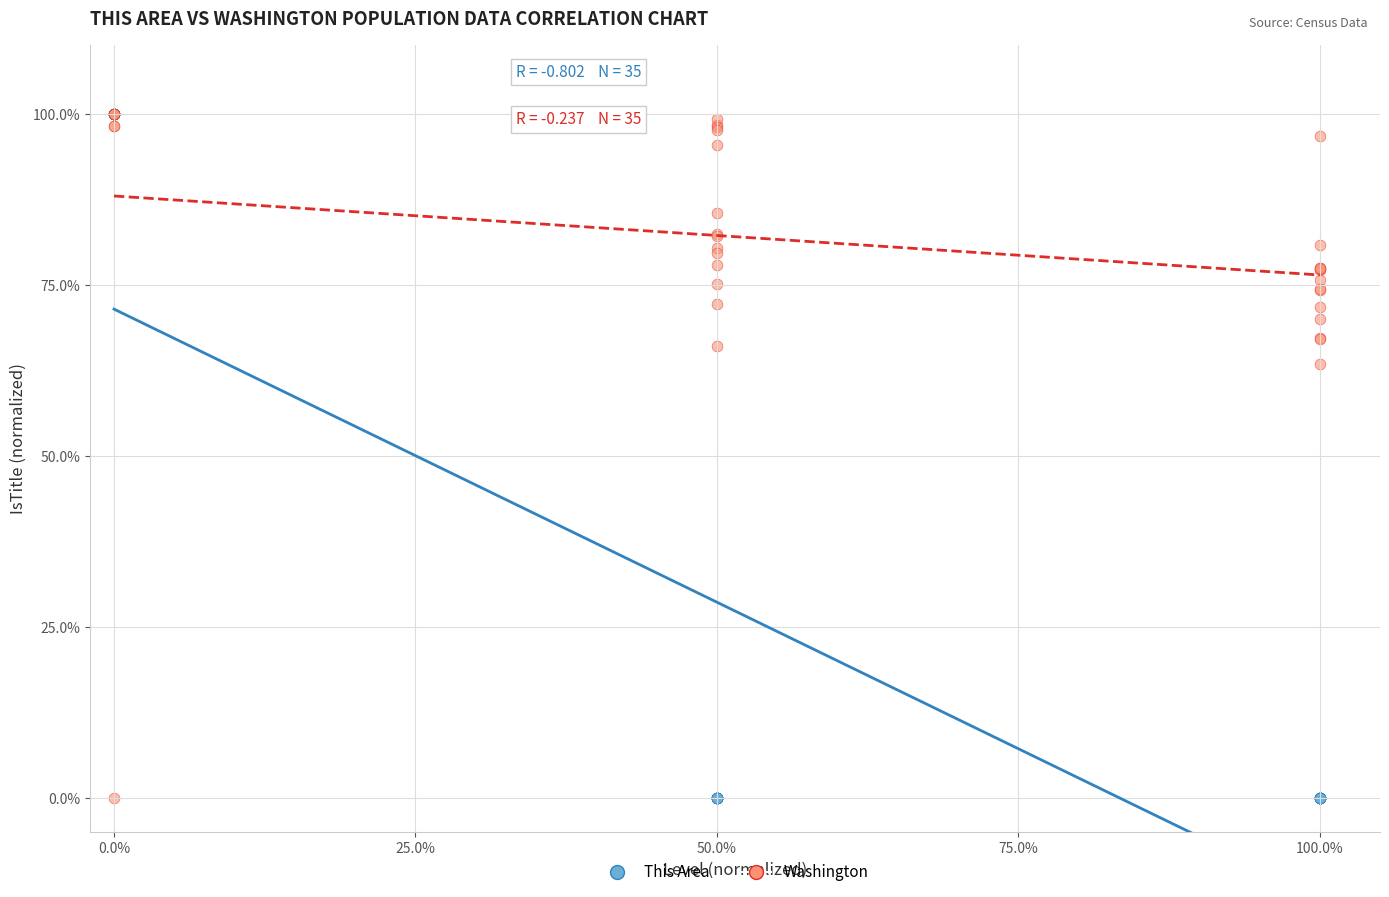

In the Washington series, what Y value is closest to 50?

63.4